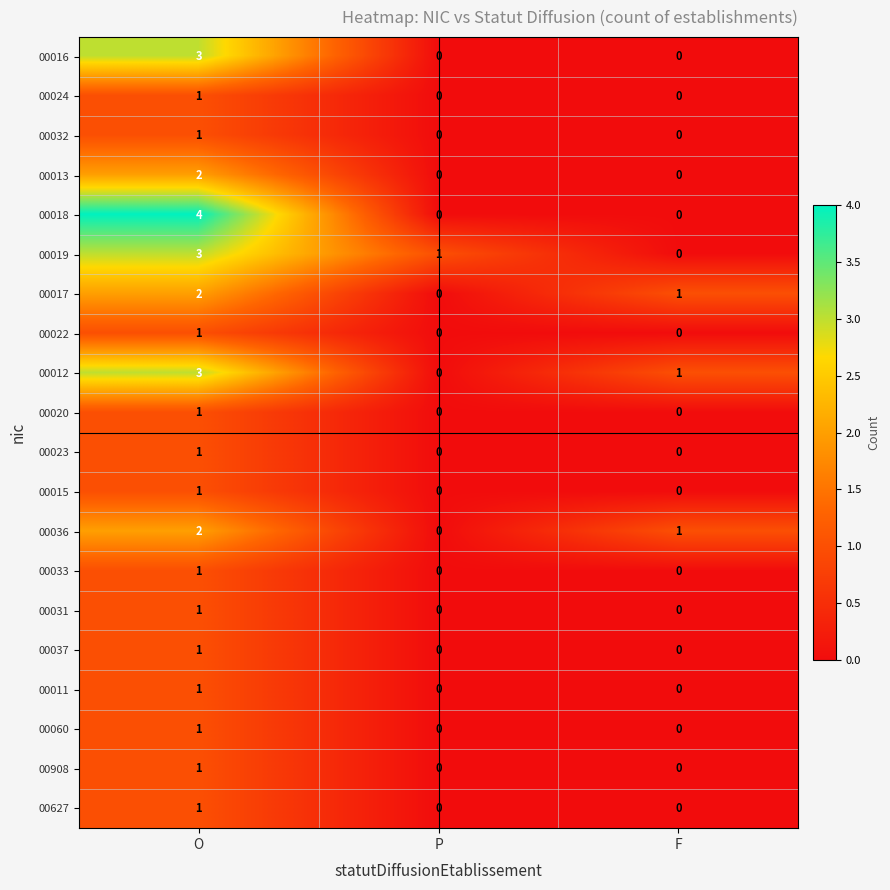

Which series changed the most between O and P?

00018